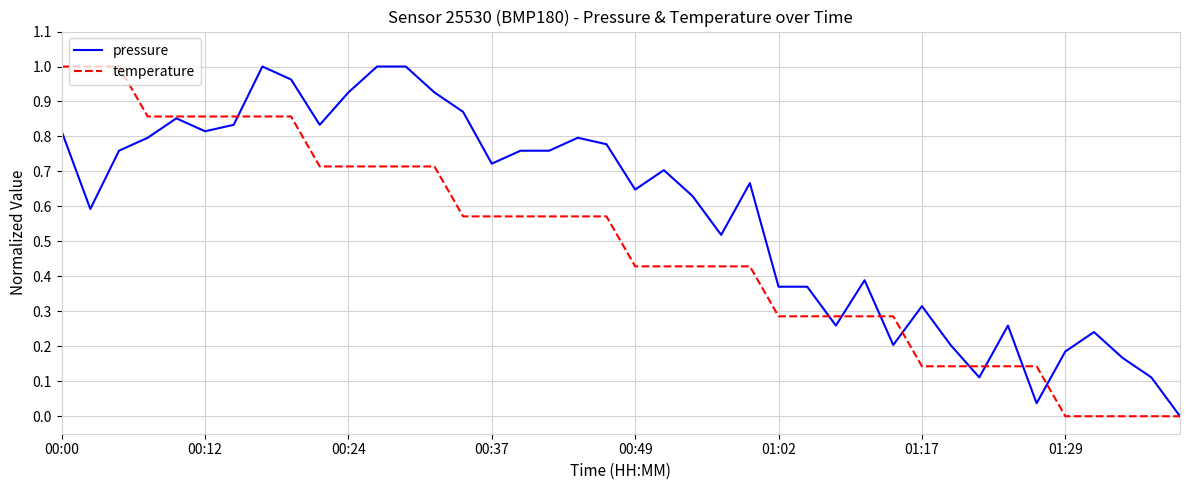

List the series in order of their overall mean, highest first.

pressure, temperature